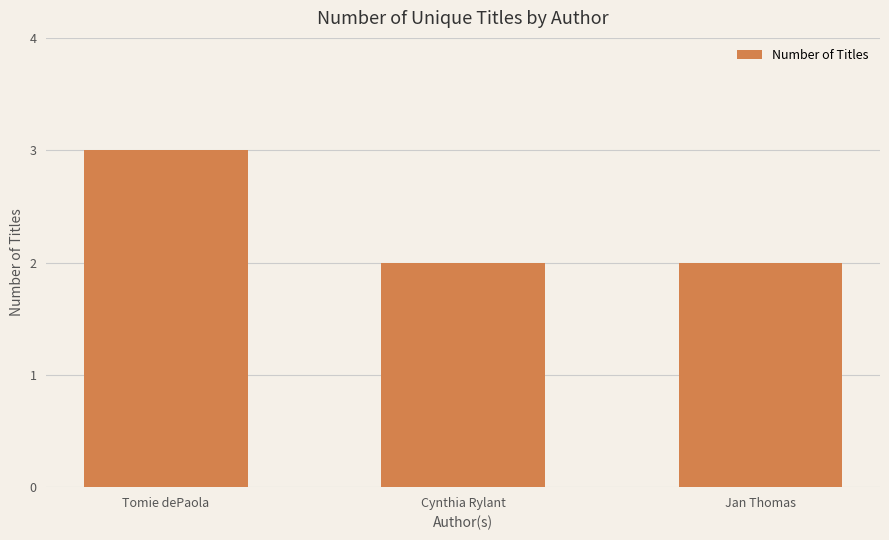

The chart shows a value of 2 at Jan Thomas. True or false?

True